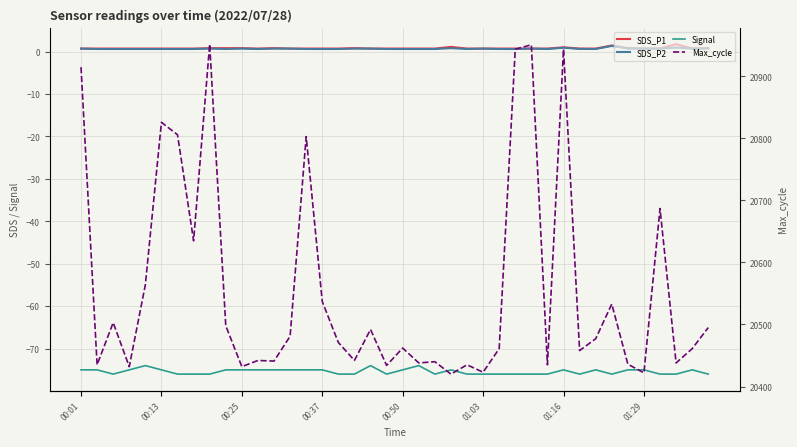

Does the chart display data point markers on the line(s)?

No